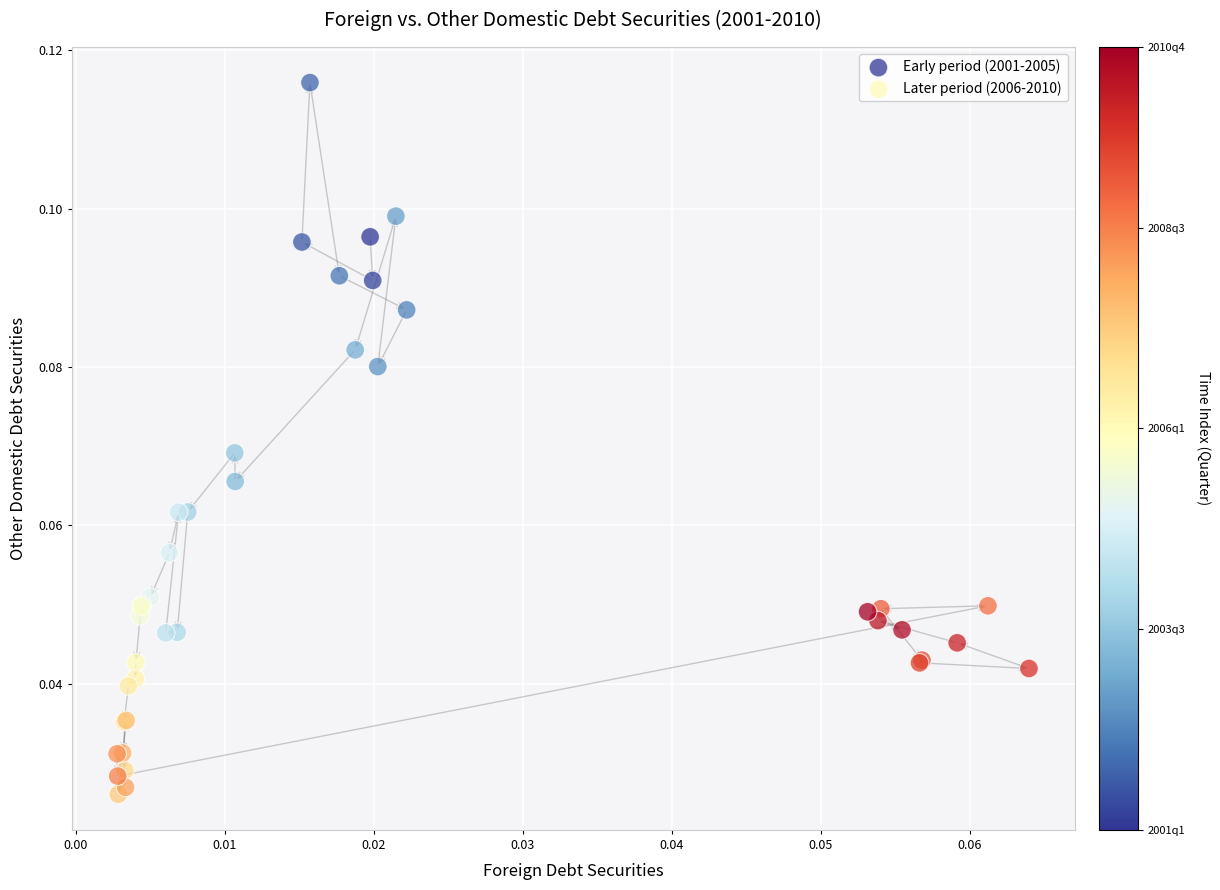

Which series contains the highest Y value?

Early period (2001-2005)